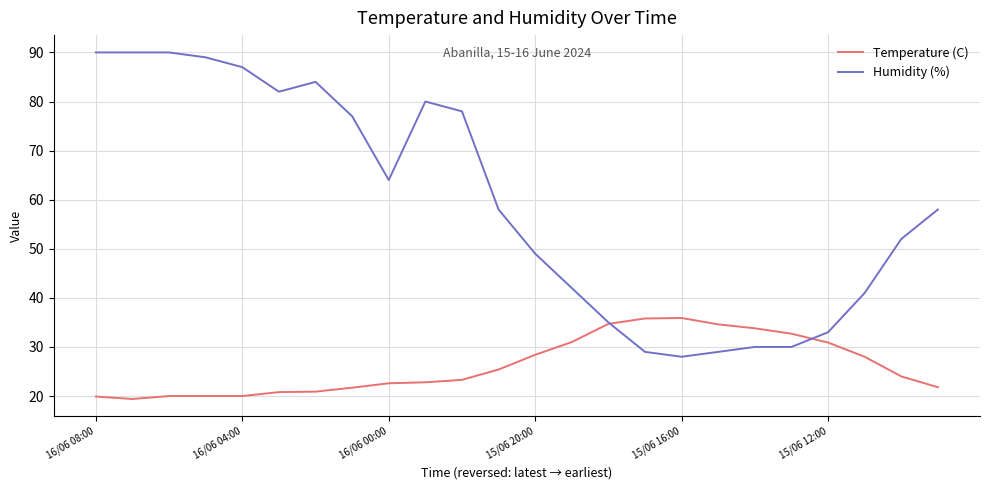

What is the maximum value for Temperature (C)?

35.9